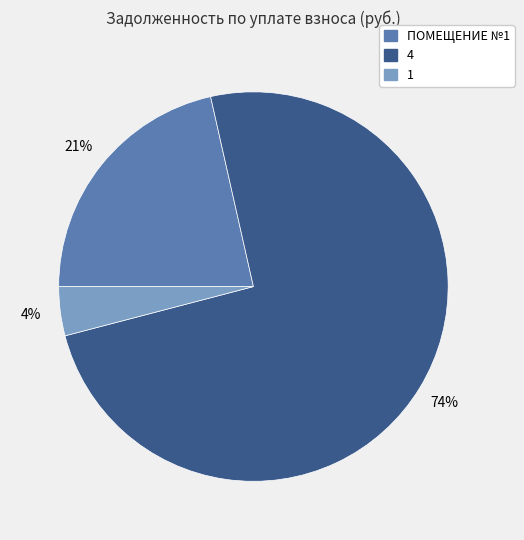

To the nearest percent, what percentage of the pie is ПОМЕЩЕНИЕ №1?

21%